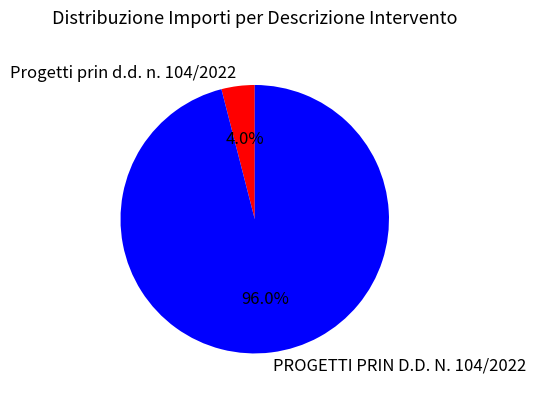

Count the number of slices in the pie.

2